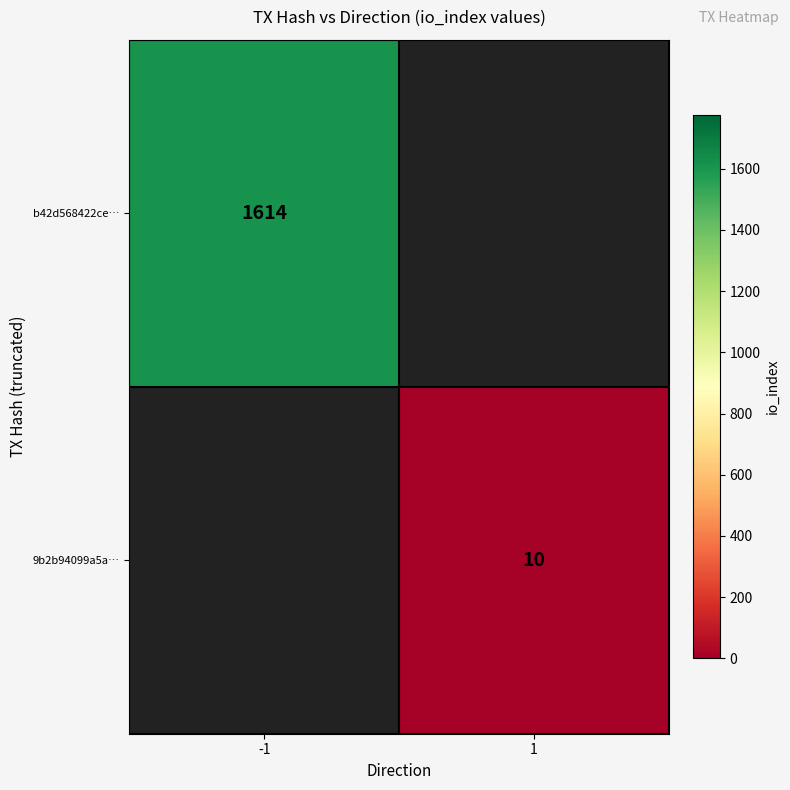

Is the value of 9b2b94099a5a… at 1 greater than the value of b42d568422ce… at -1?

No